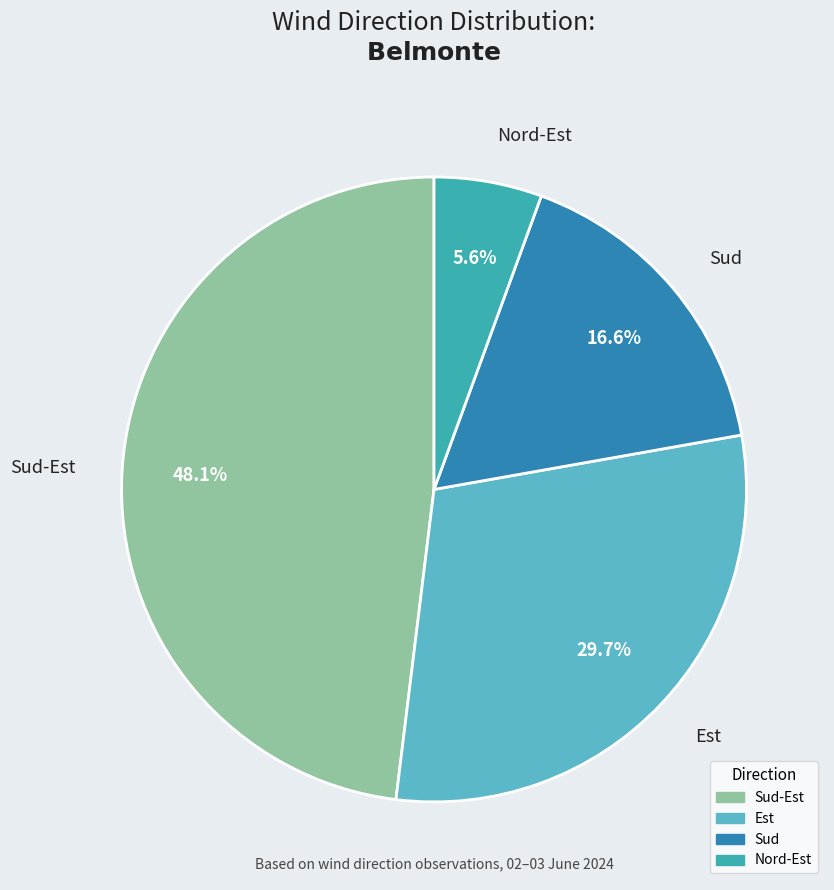

To the nearest percent, what is the difference between the largest and smallest slice percentages?

42%